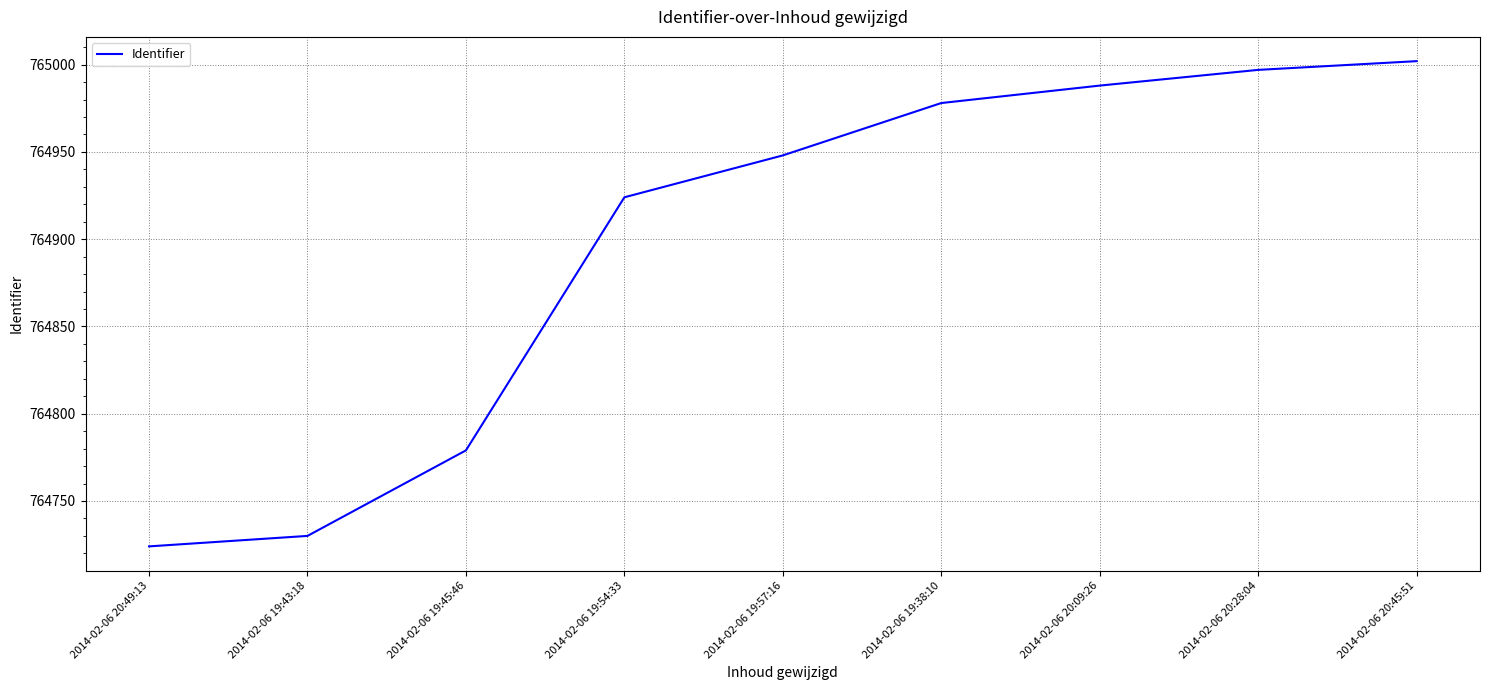

What value does the data have at 2014-02-06 20:28:04?

764997